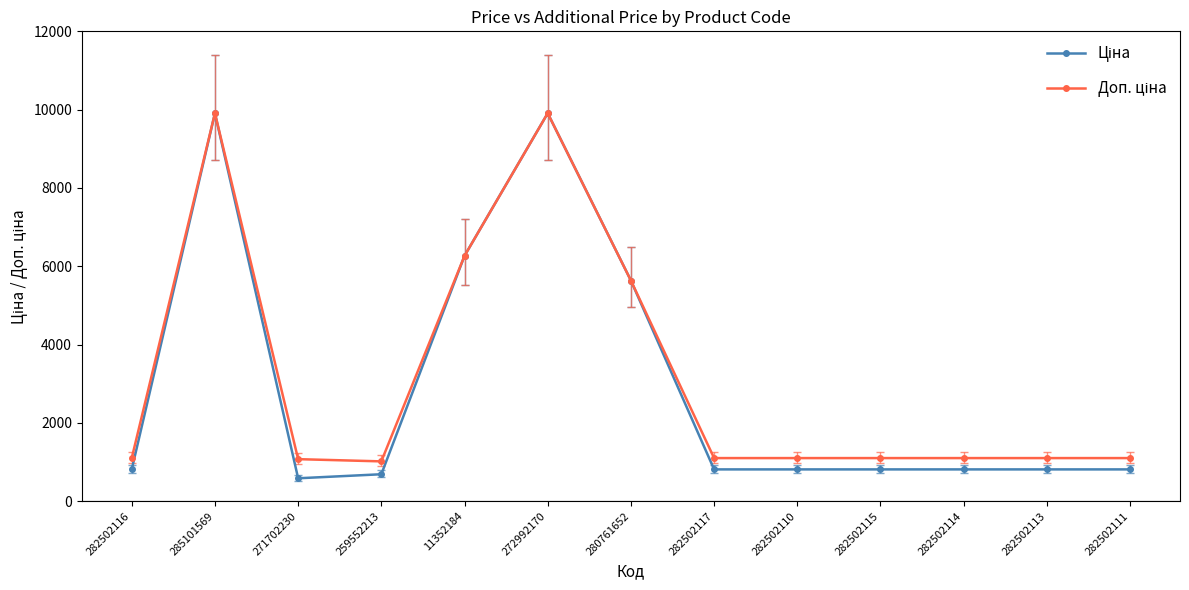

What is the difference between the highest and lowest values at 282502117?

288.7